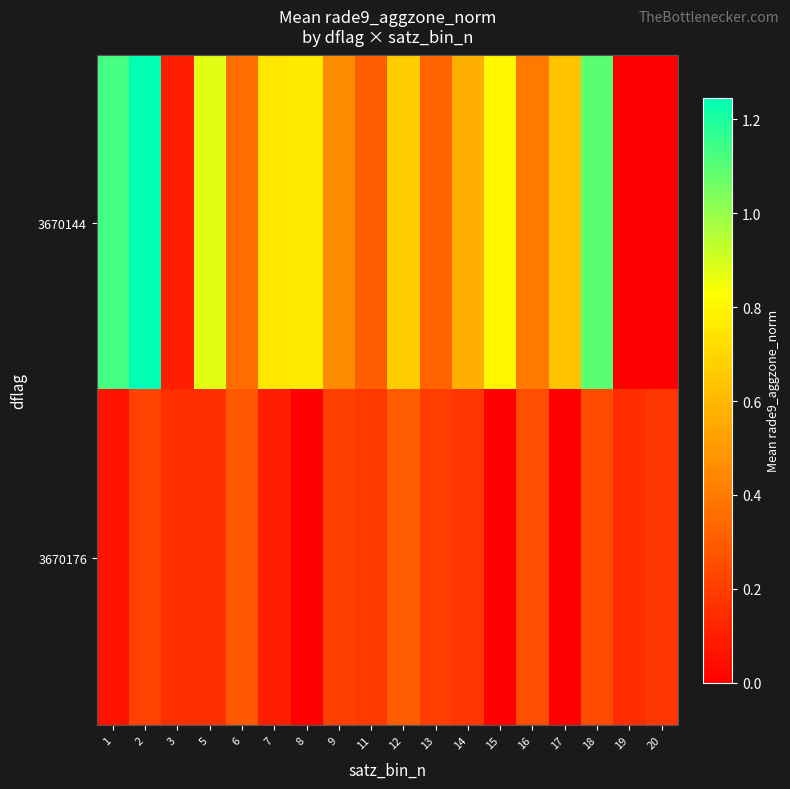

At how many categories does at least one series exceed 1?

3